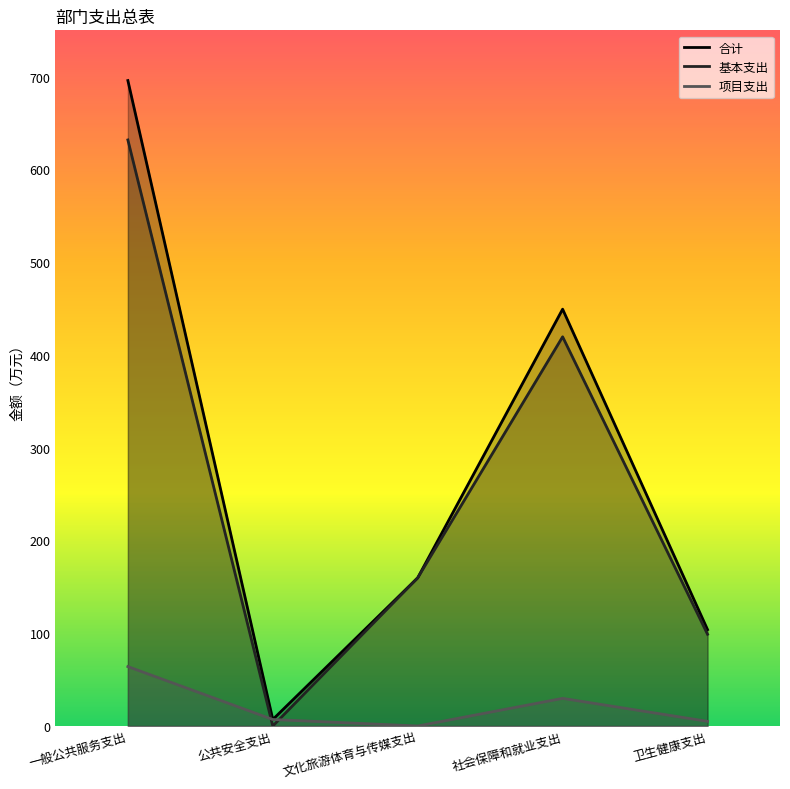

True or false: 合计 and 项目支出 cross at least once.

False